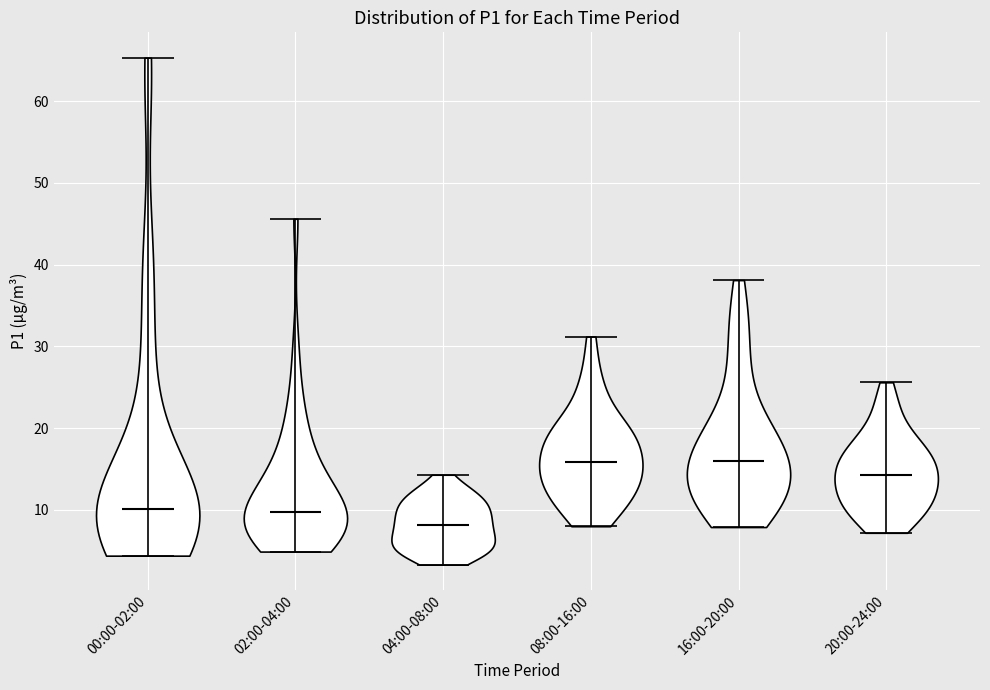

Reading left to right, read every violin against the y-axis: where its median line is, and the lowest and highest points it reaches. The values are not printed on the chart, so give them approximately, as read against the axis.

00:00-02:00: median line 10, lowest point 4, highest point 65
02:00-04:00: median line 10, lowest point 5, highest point 46
04:00-08:00: median line 8, lowest point 3, highest point 14
08:00-16:00: median line 16, lowest point 8, highest point 31
16:00-20:00: median line 16, lowest point 8, highest point 38
20:00-24:00: median line 14, lowest point 7, highest point 26